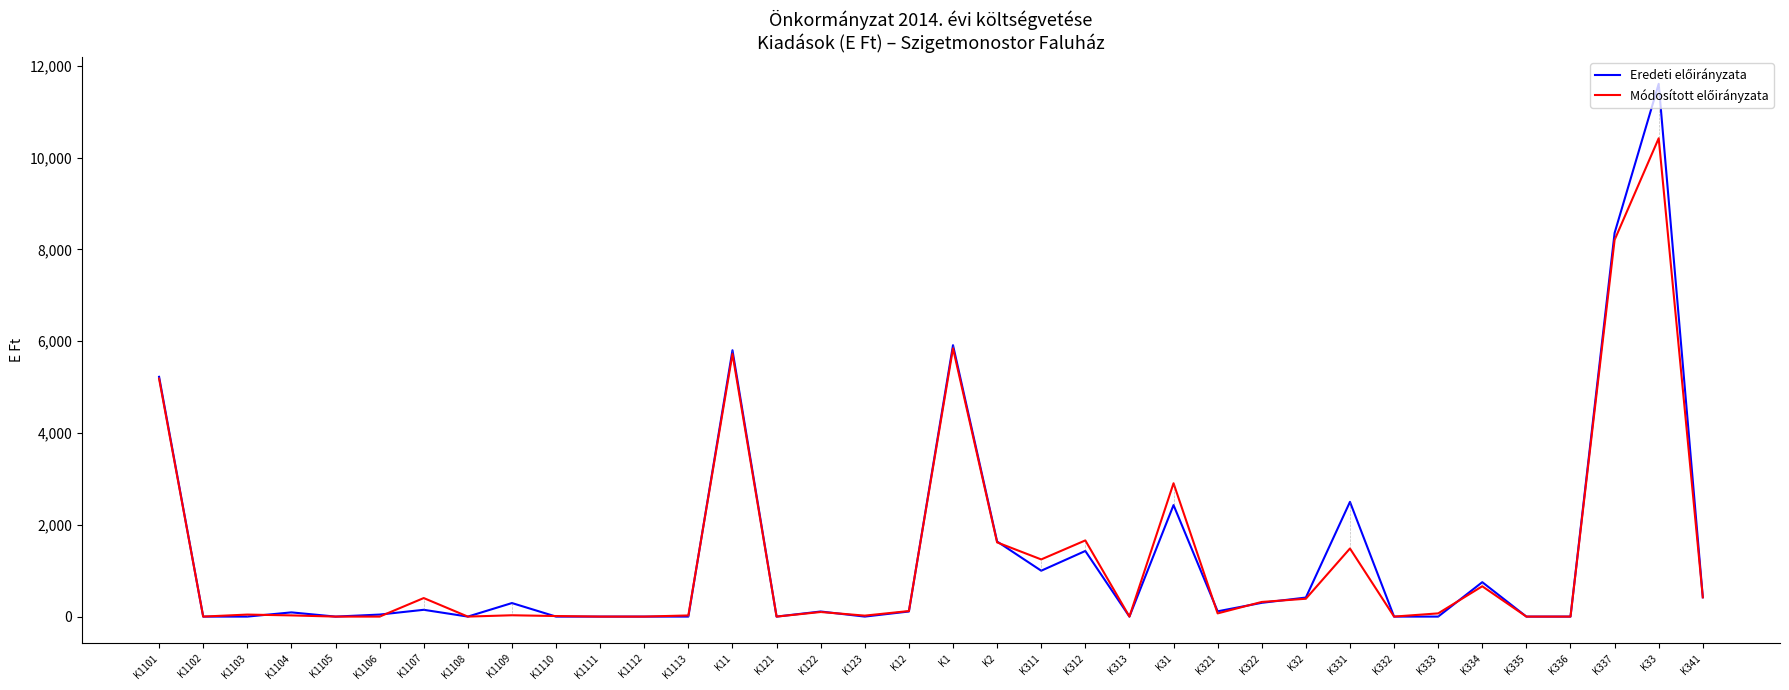

At which category is the sum across all series the highest?

K33